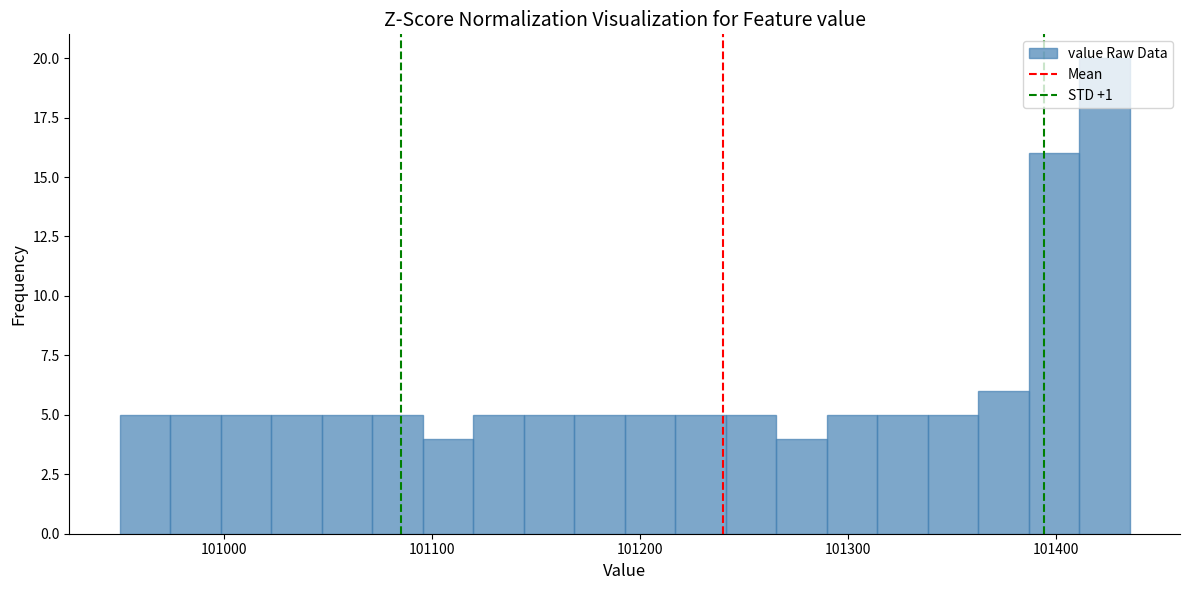

Read against the x-axis, roughly where is the centre of the tallest bar?

101420